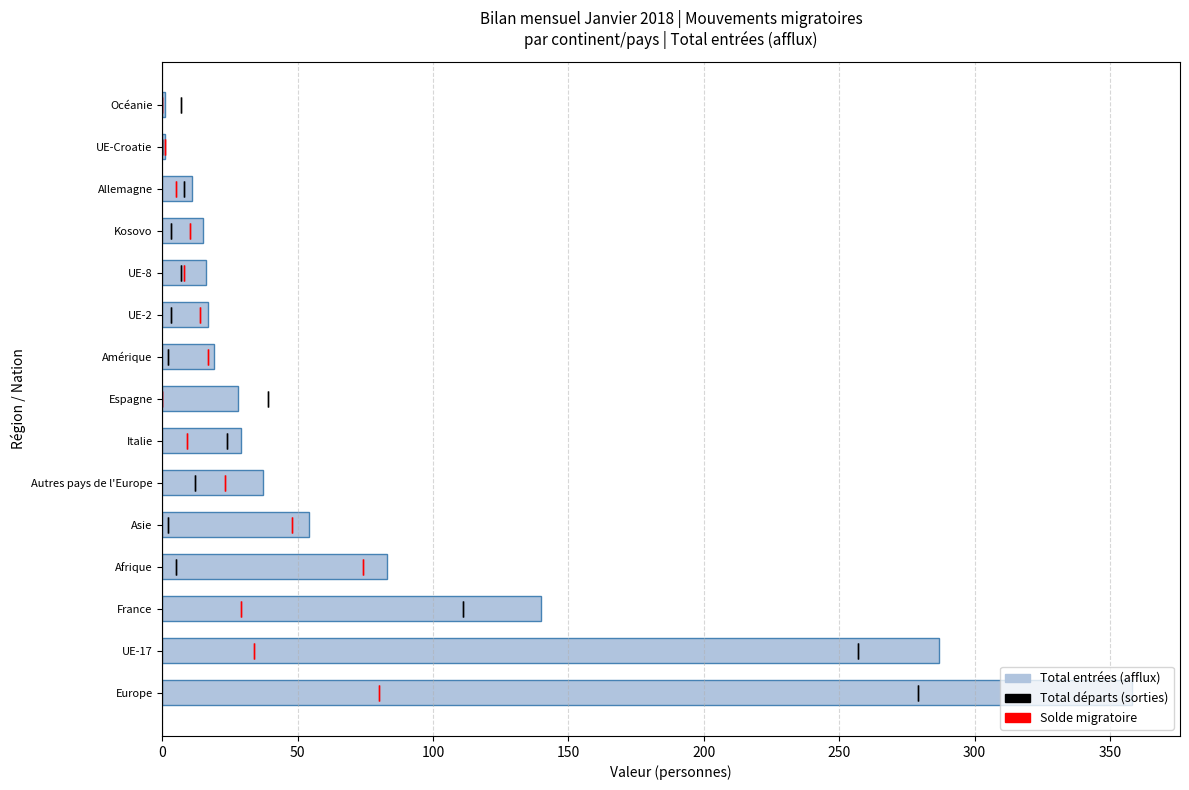

Which has a higher value, Amérique or Océanie?

Amérique